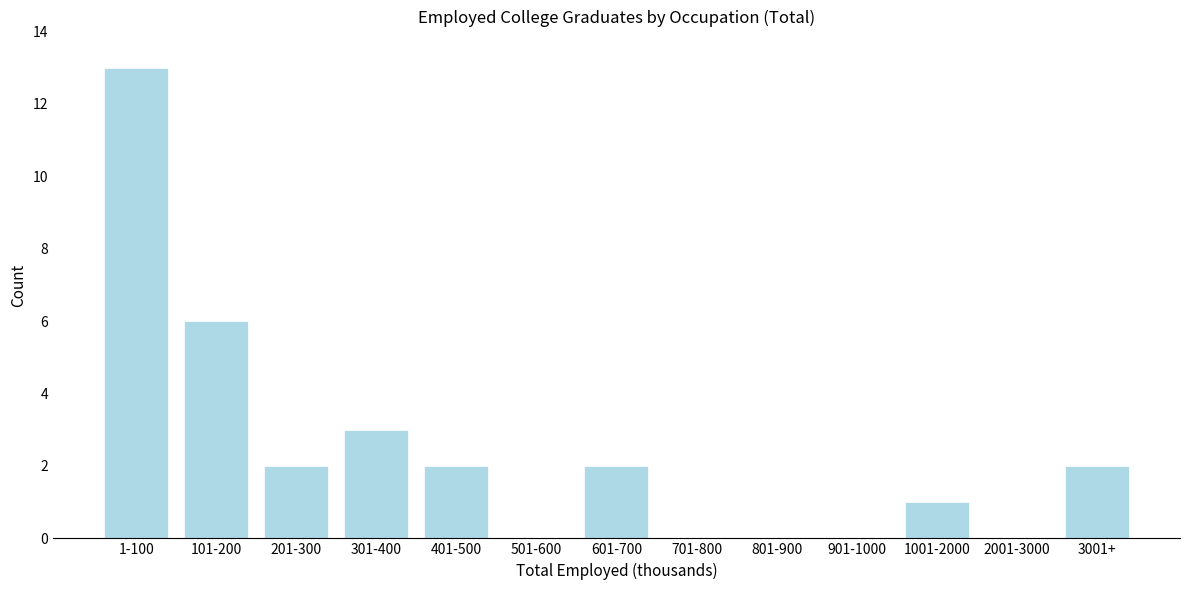

Reading left to right, extract all data points from this chart.

1-100=13	101-200=6	201-300=2	301-400=3	401-500=2	501-600=0	601-700=2	701-800=0	801-900=0	901-1000=0	1001-2000=1	2001-3000=0	3001+=2